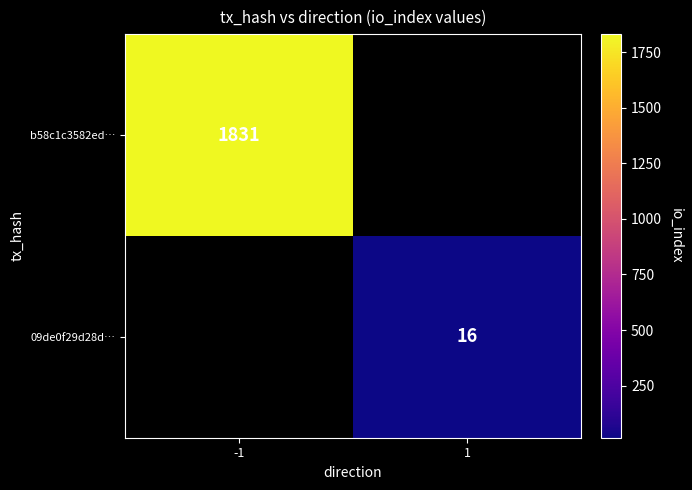

The value of b58c1c3582ed… at -1 is 1831. True or false?

True